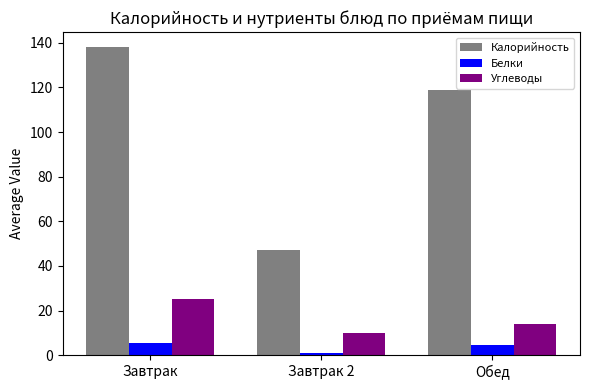

How many bars are there in total?

9